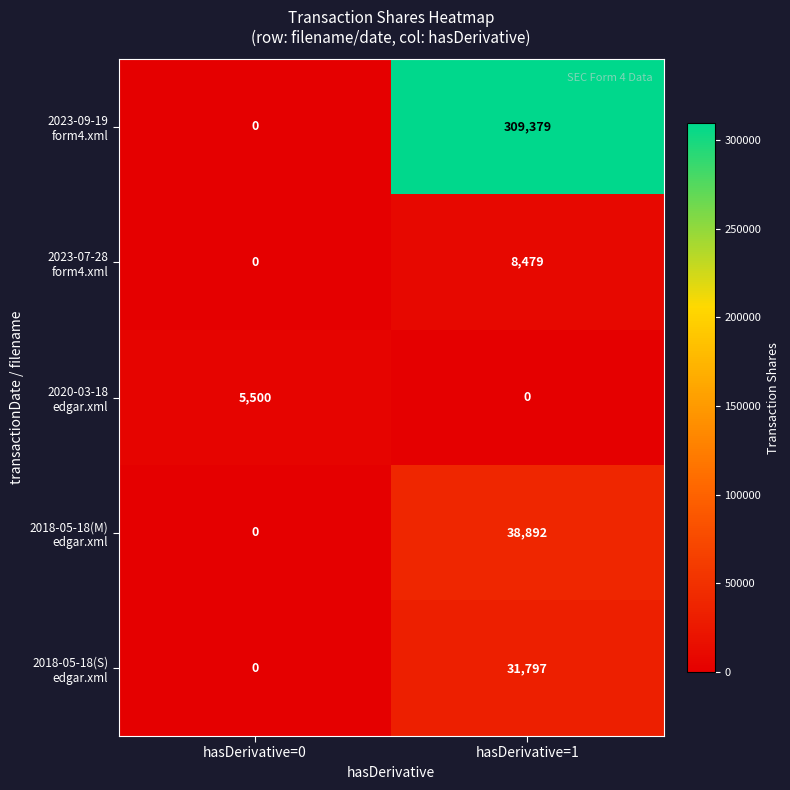

What is the maximum value shown in the chart?

309379